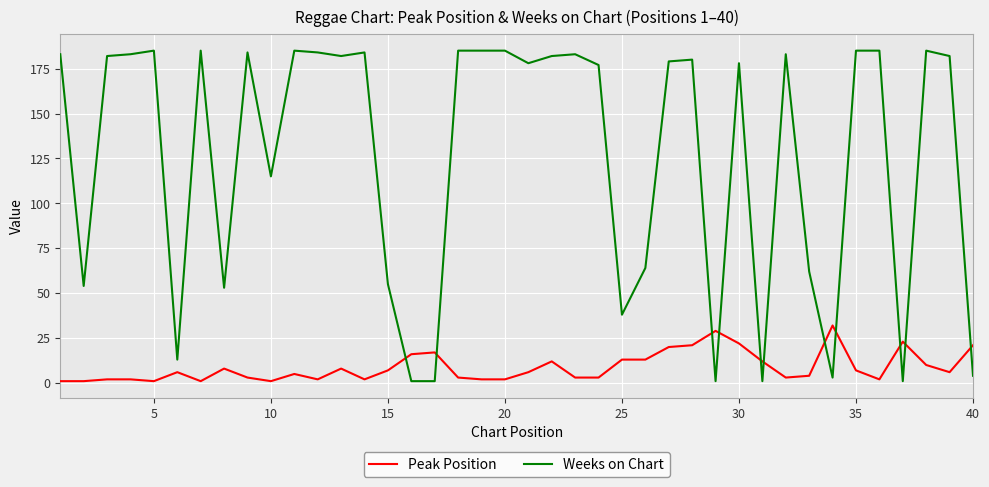

What are all the series names shown in the legend?

Peak Position, Weeks on Chart